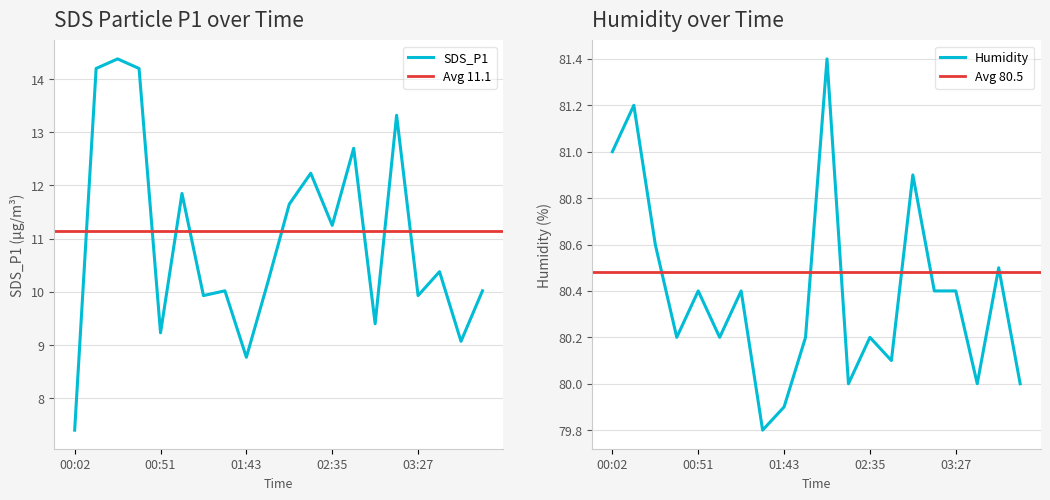

What is the maximum value shown in the chart?

81.4